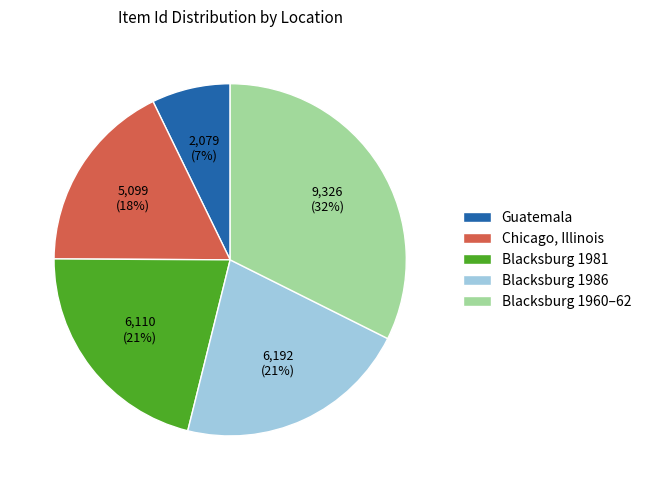

To the nearest percent, what is the average slice percentage?

20%